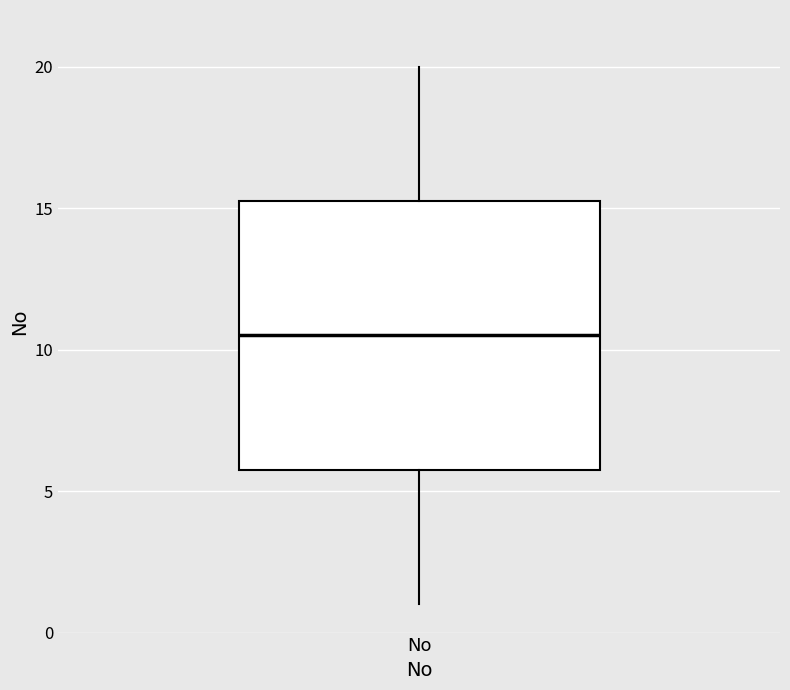

Read this box plot against the y-axis: the position of the median line, the range covered by the box, and the ends of both whiskers. The values are not printed on the chart, so give them approximately, as read against the axis.

median 10.5, box 6.0 to 15.5, whiskers 1.0 to 20.0